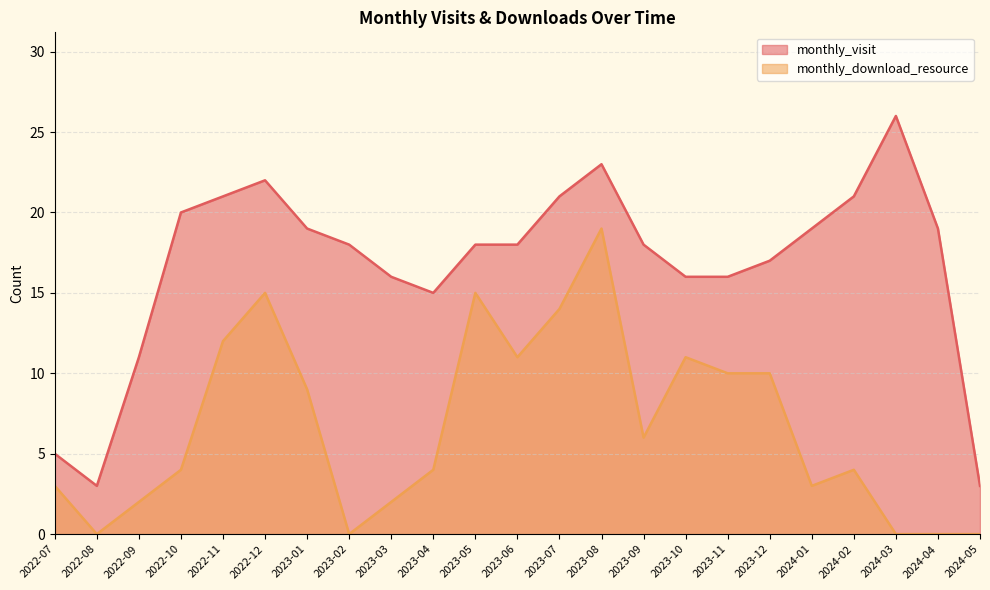

List the series in order of their overall mean, highest first.

monthly_visit, monthly_download_resource